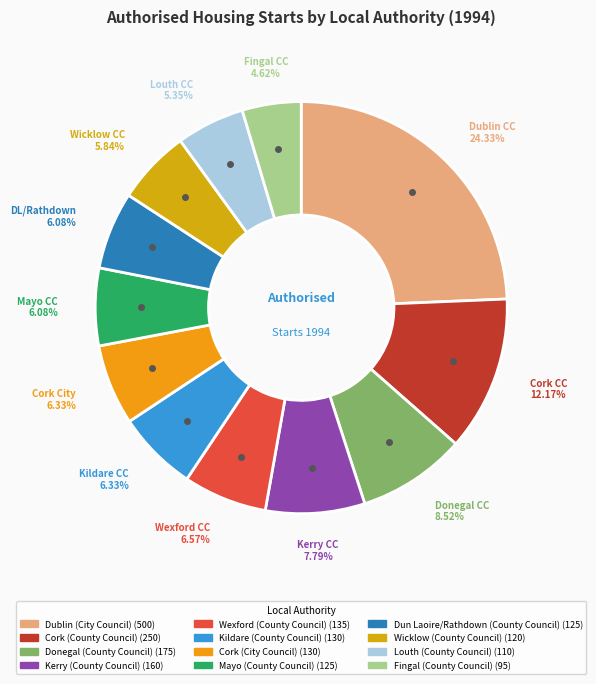

Between Dun Laoire/Rathdown (County Council) and Donegal (County Council), which is larger?

Donegal (County Council)